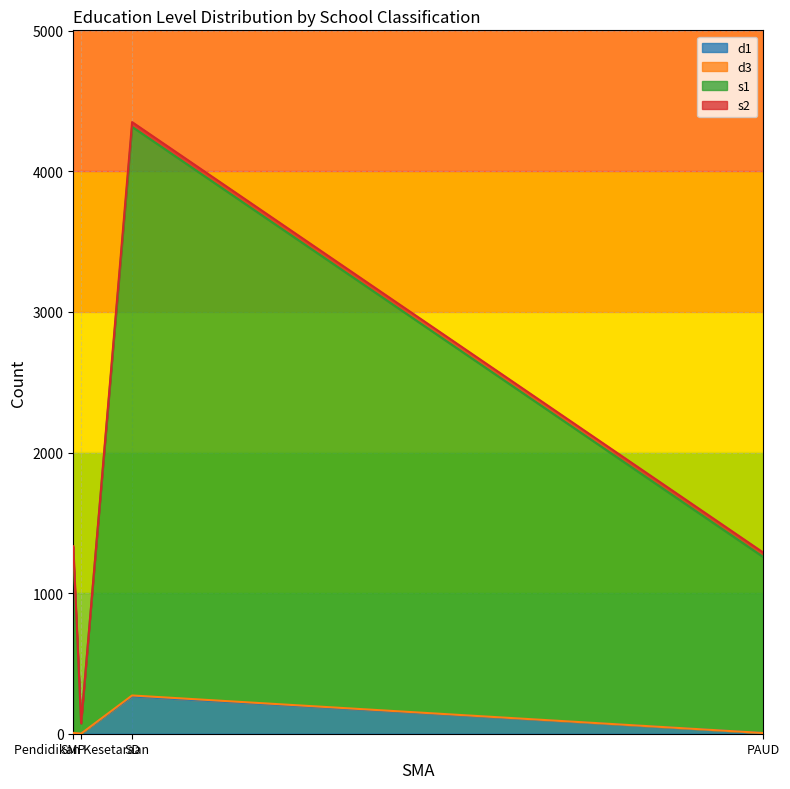

What is the value of the s2 point at the 1st from the left?

32